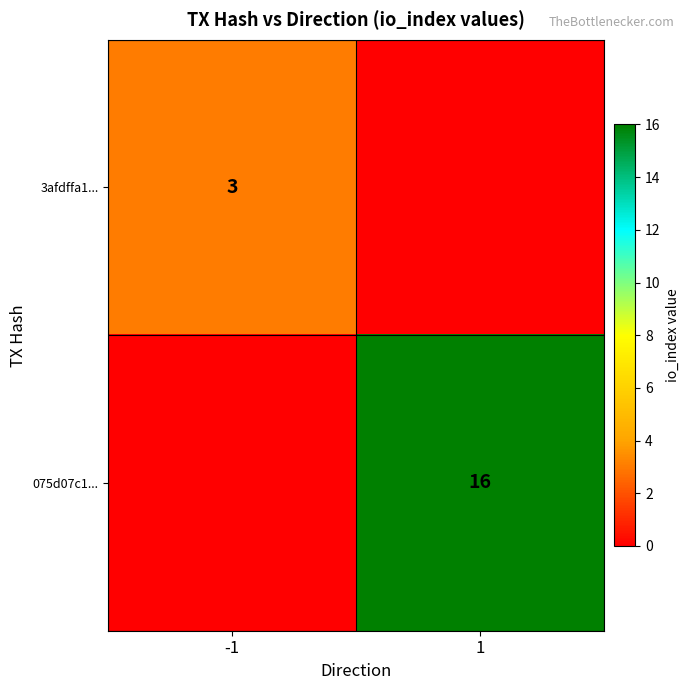

The value of 075d07c1... at 1 is 16. True or false?

True